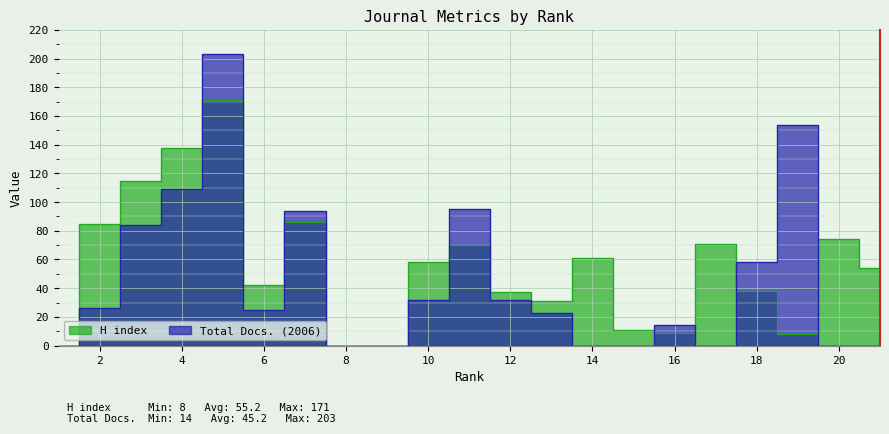

Which series changed the most between 8 and 15?

H index